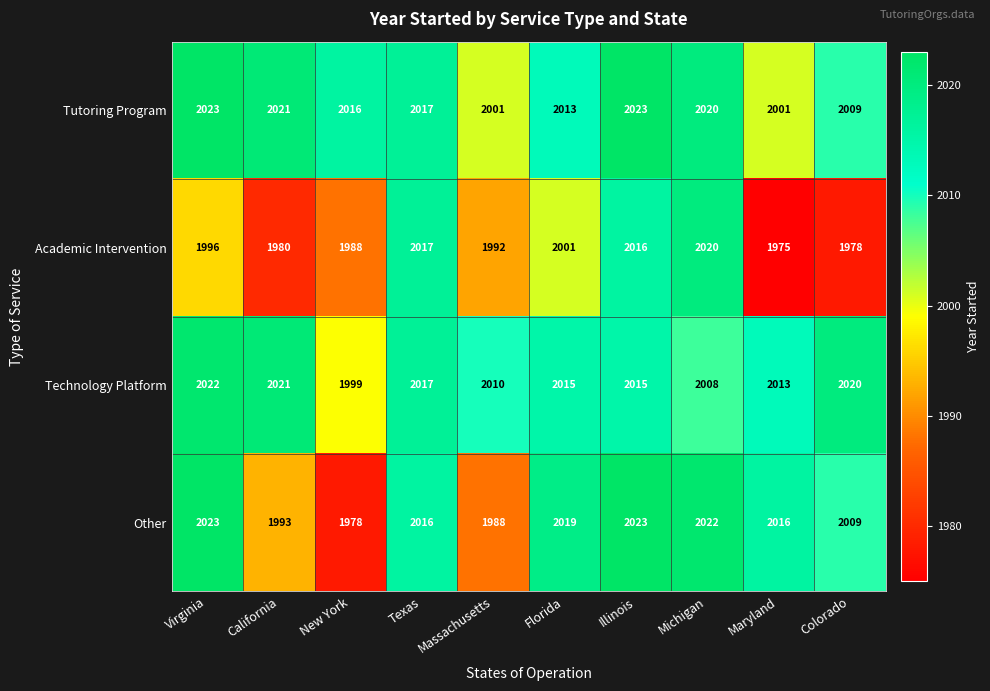

What is the difference between the maximum and second lowest values in the Academic Intervention series?

42